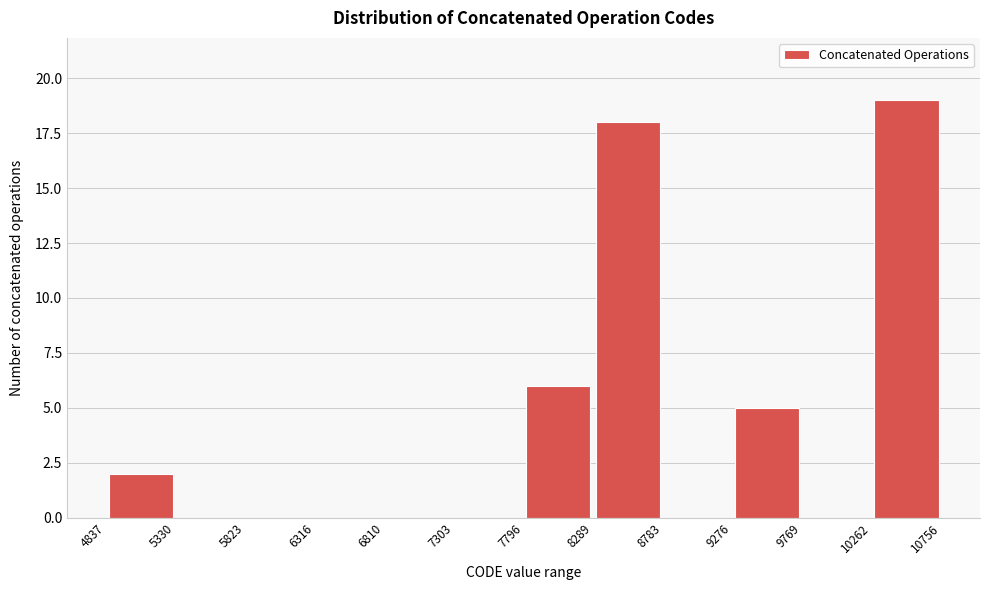

Over which range of the x-axis is the bar tallest?

10262 to 10756